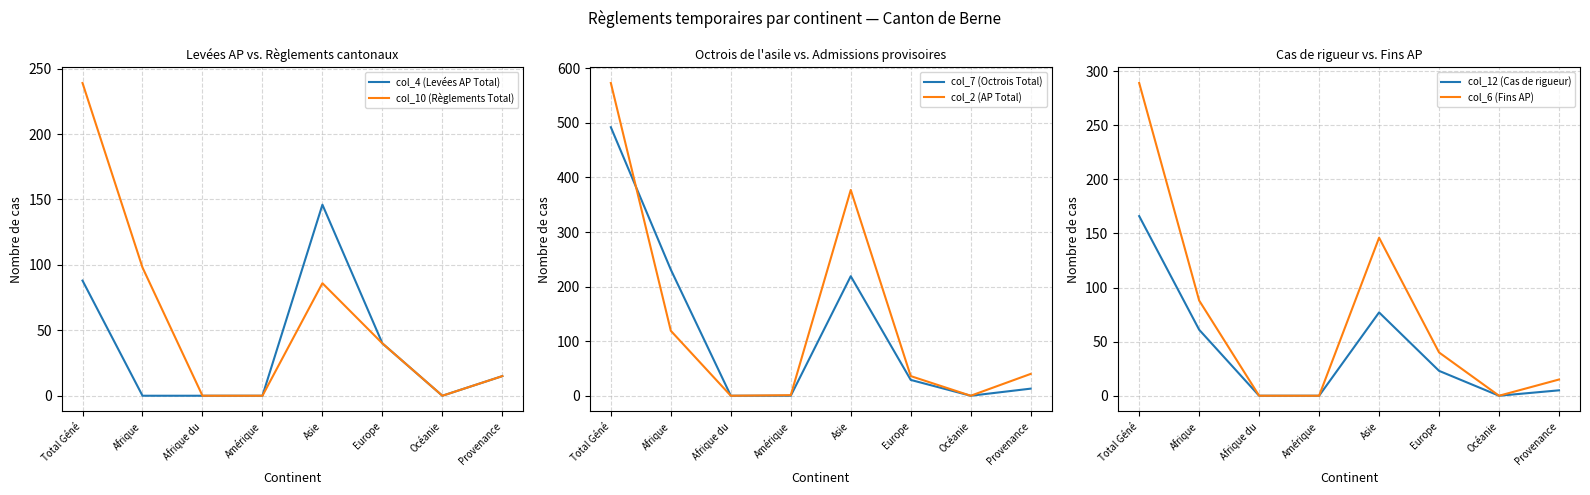

What is the sum of all col_7 (Octrois Total) values?

984